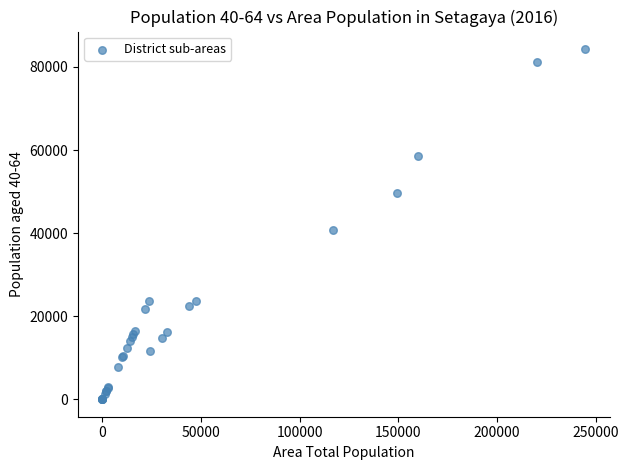

What Y value in the scatter plot is closest to 42184?

40889